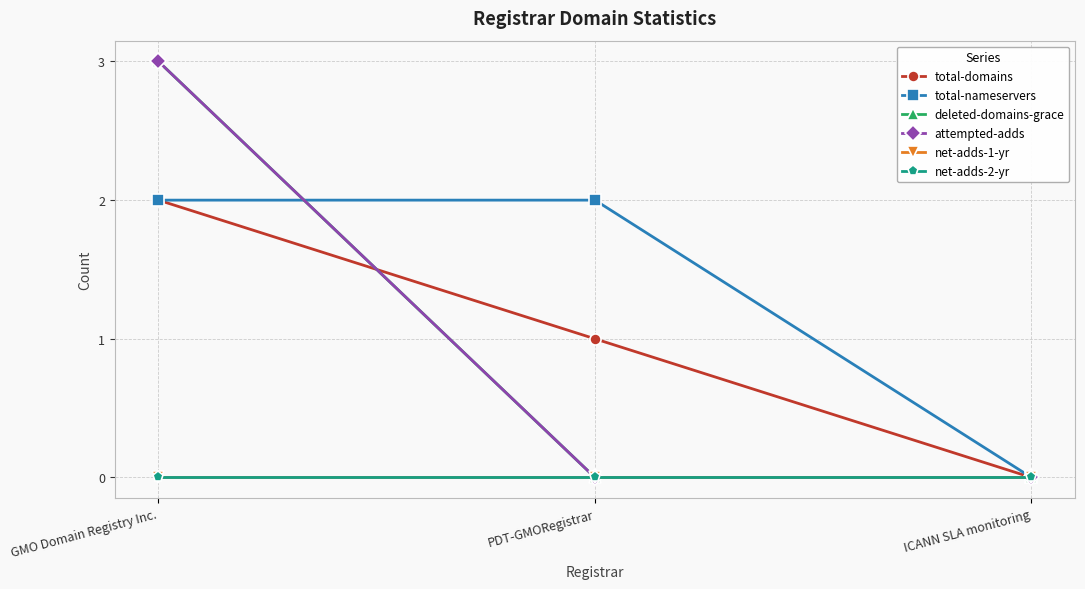

What position from the left is ICANN SLA monitoring?

3